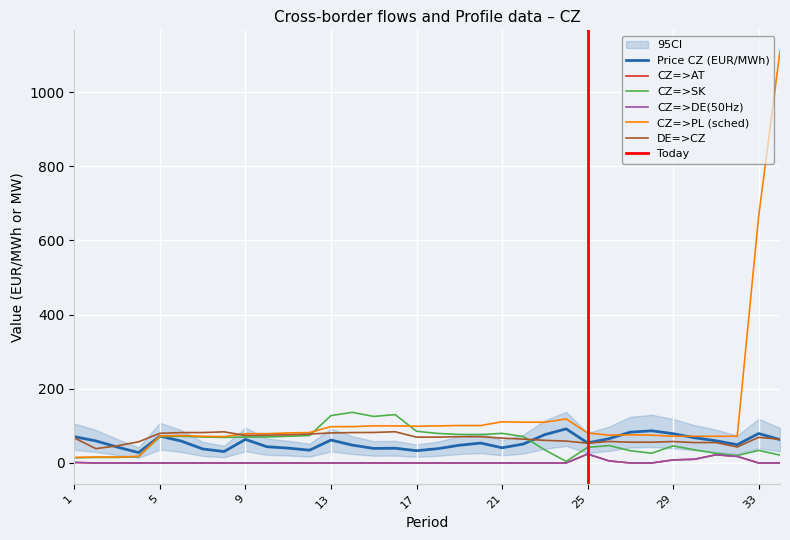

True or false: CZ=>DE(50Hz) and Price CZ (EUR/MWh) intersect in this chart.

False